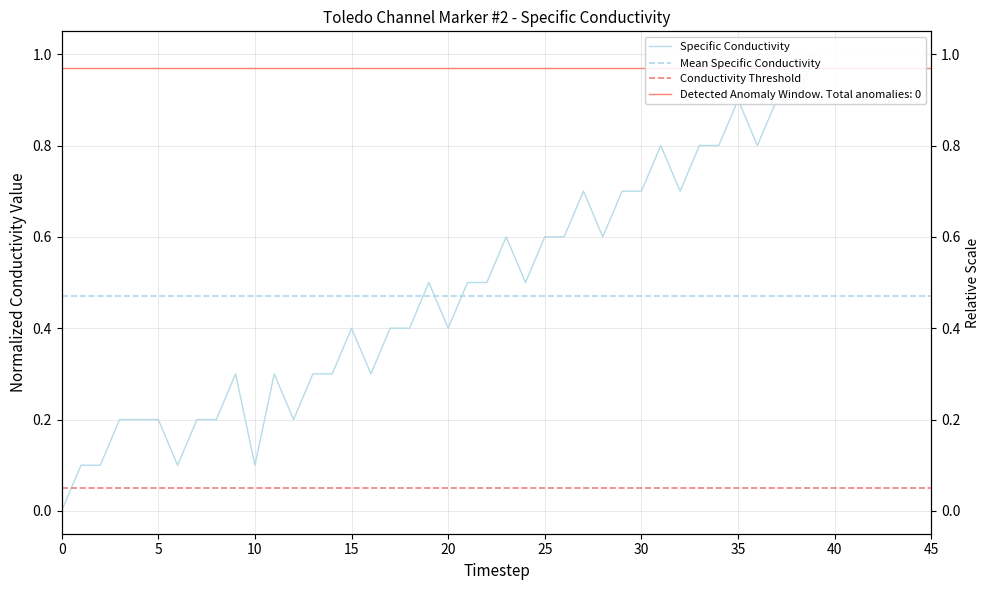

Is it true that the value at 2006/06/07 16:19 is 0.2?

False